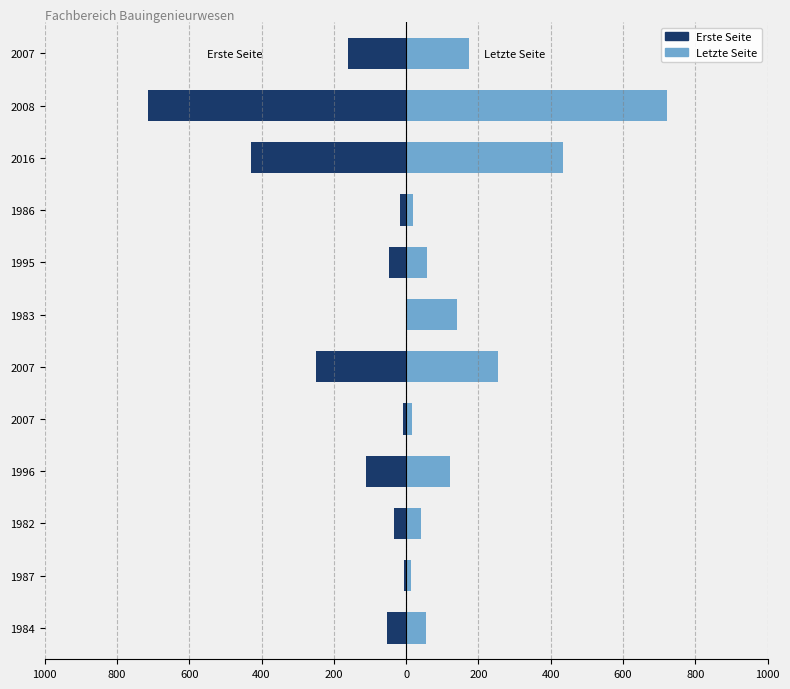

Rank the series at 1986 from lowest to highest value.

Erste Seite, Letzte Seite